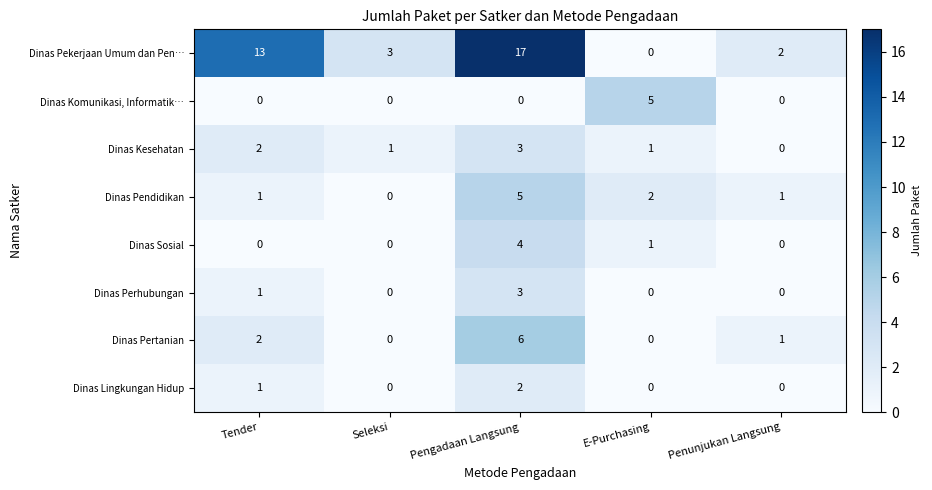

Which series has the largest total across all categories?

Dinas Pekerjaan Umum dan Pen…